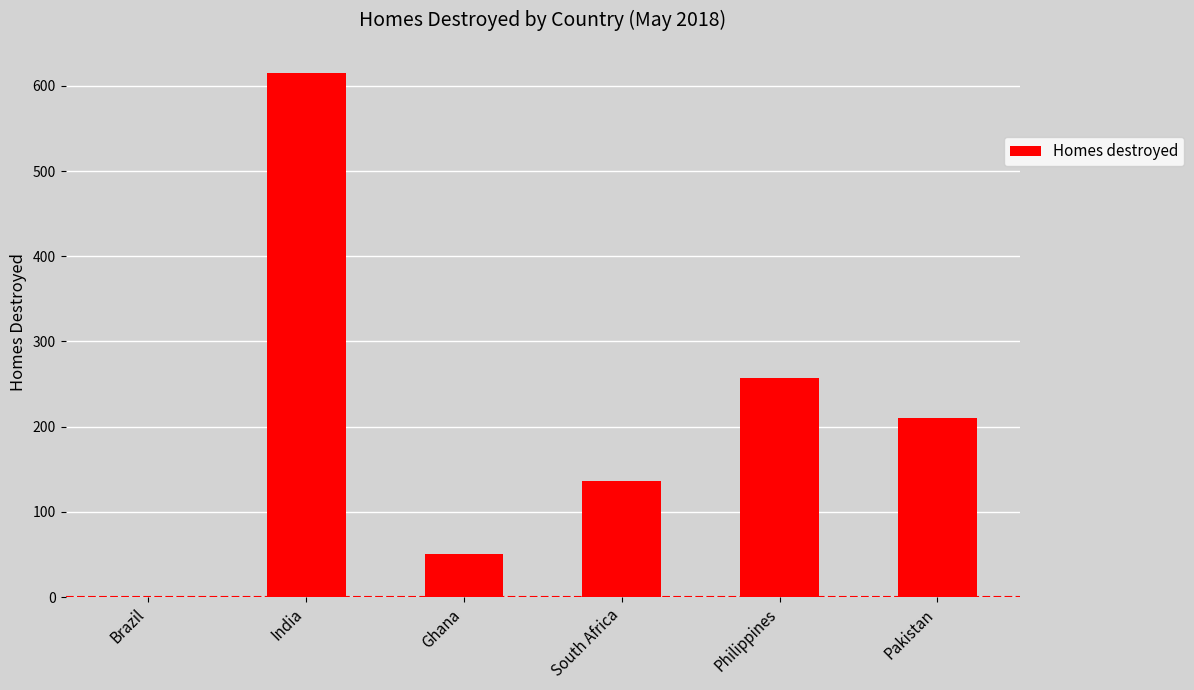

Which category has the highest value across all series?

India